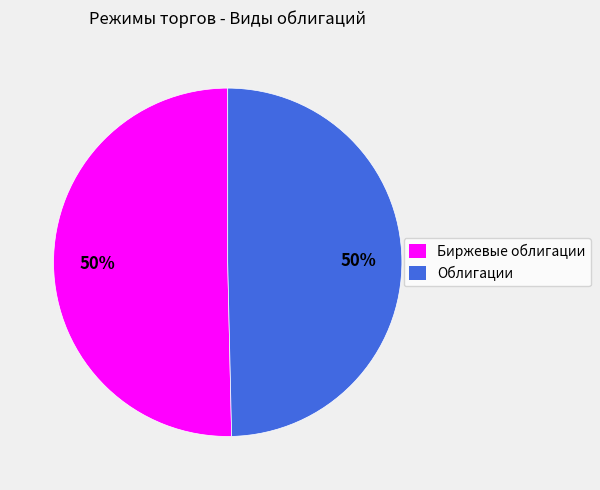

To the nearest percent, what percentage of the pie is Облигации?

50%